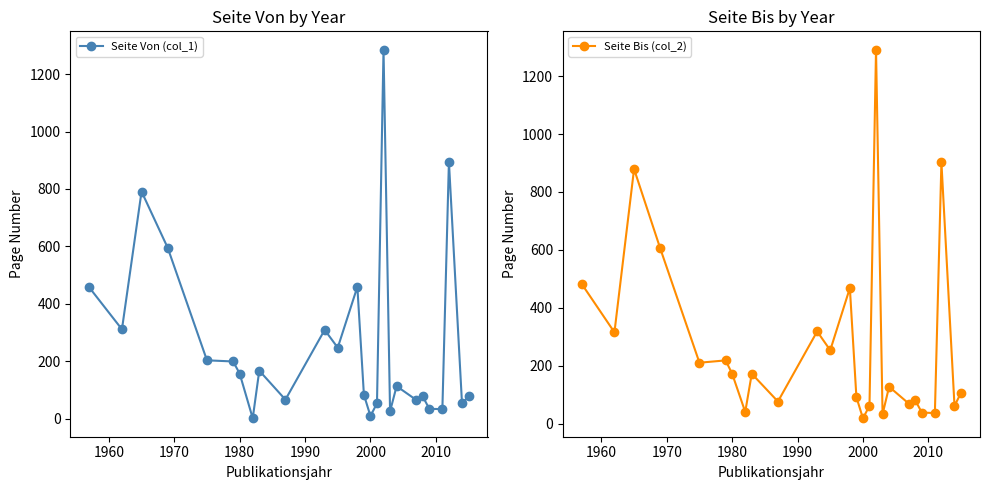

Is it true that Seite Von (col_1) equals 9 at 2000?

True